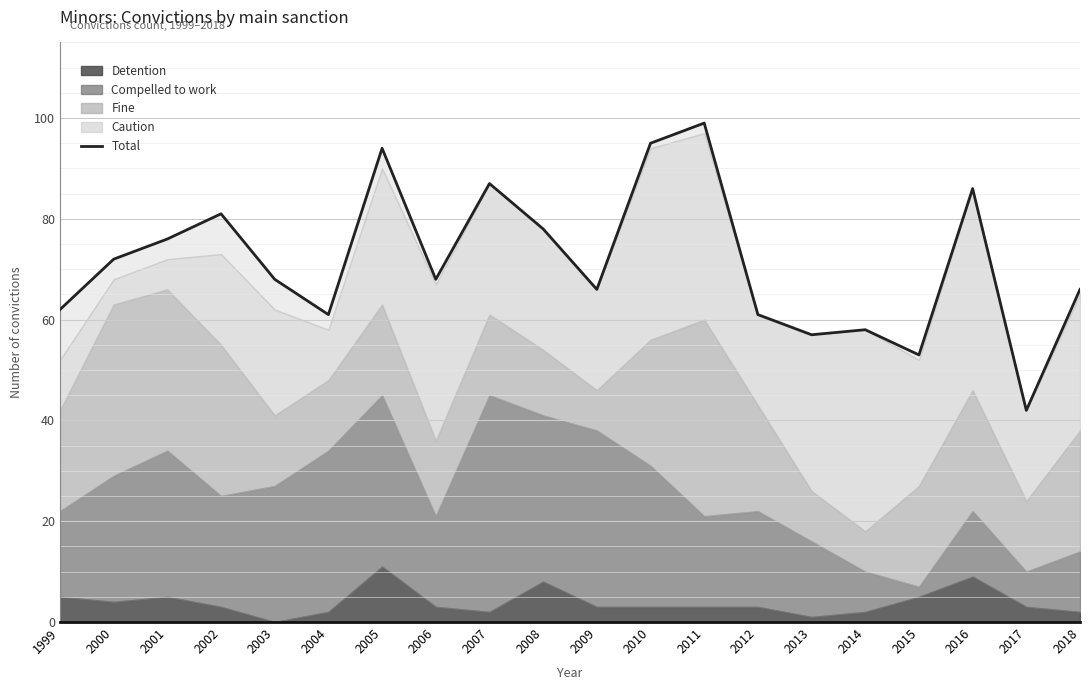

How many lines are shown in the chart?

1